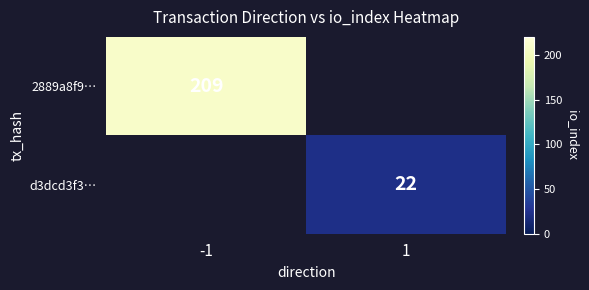

The value of 2889a8f9… at -1 is 112.5. True or false?

False